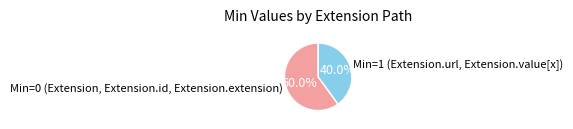

Rank the categories by value from highest to lowest.

Min=0 (Extension, Extension.id, Extension.extension), Min=1 (Extension.url, Extension.value[x])